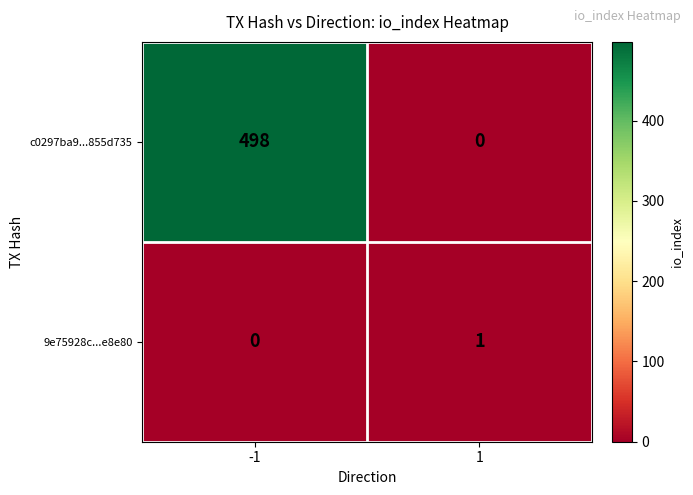

How many data points in c0297ba9...855d735 are less than 498?

1